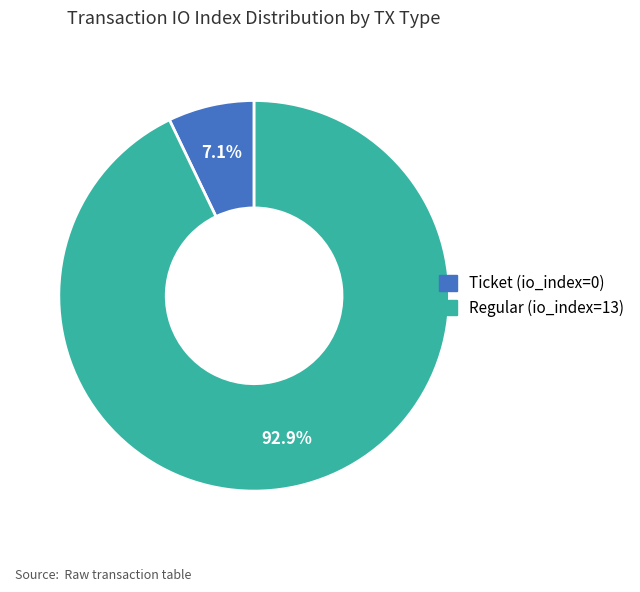

To the nearest percent, what is the difference between the Regular (io_index=13) and Ticket (io_index=0) slice percentages?

86%